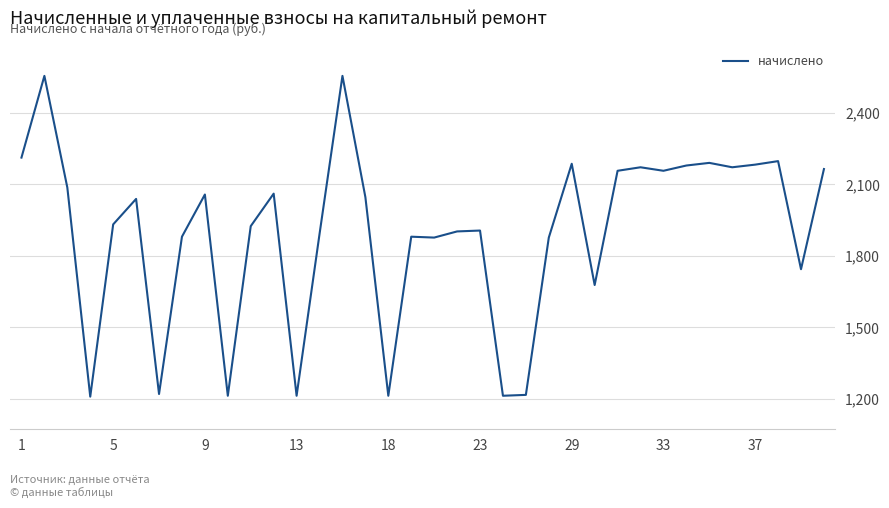

What is the greatest value displayed?

2555.1